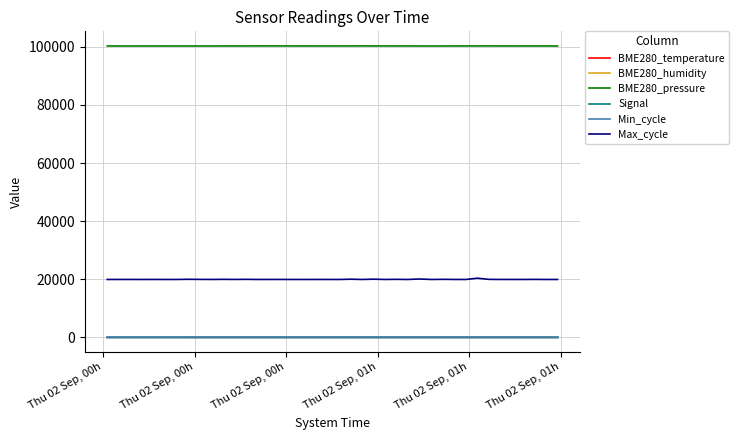

Which series has the largest total across all categories?

BME280_pressure